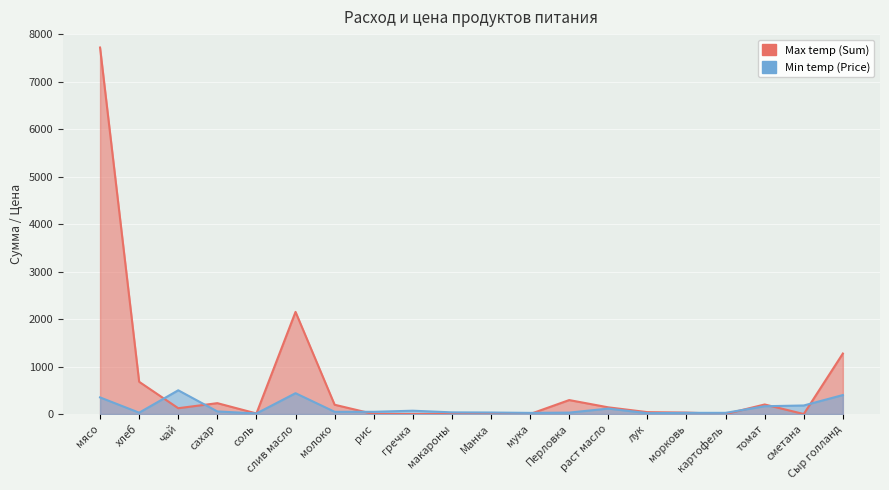

True or false: Min temp (Price) and Max temp (Sum) intersect in this chart.

True